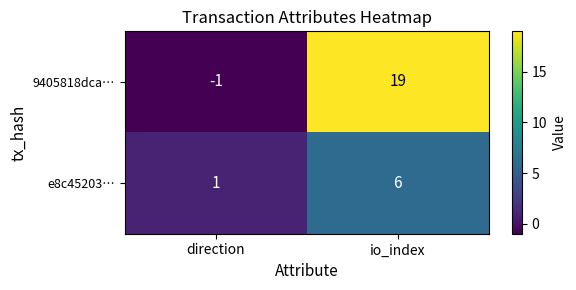

What is the sum of the e8c45203… values at direction and io_index?

7